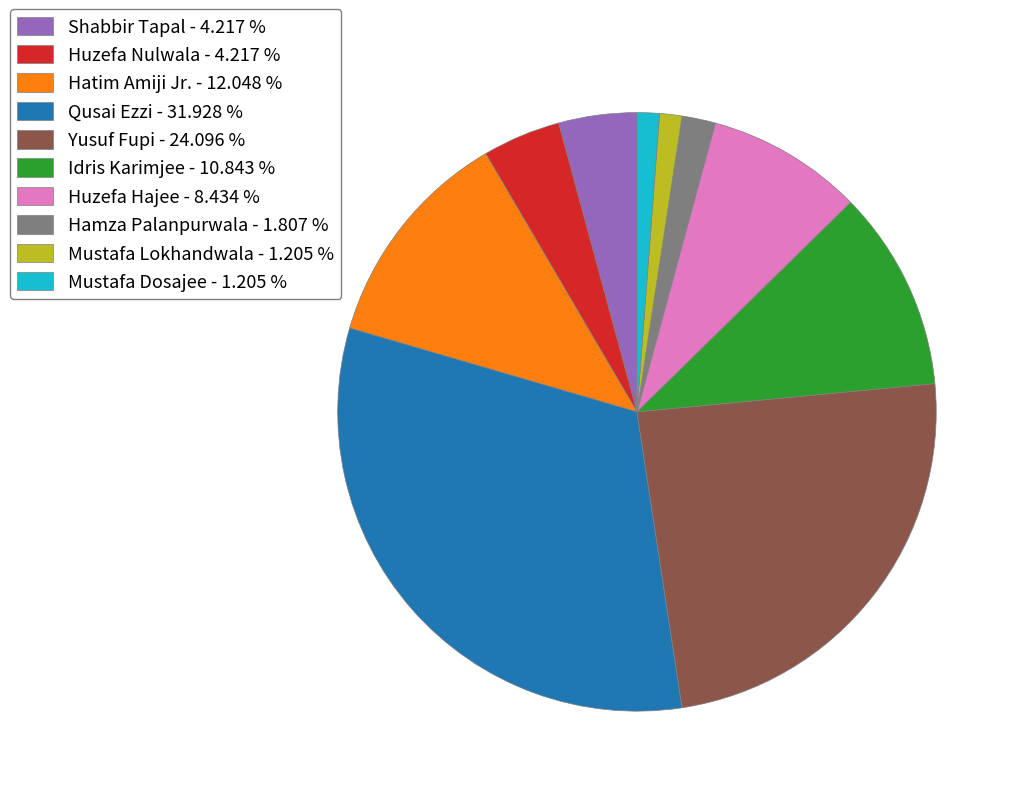

Is the sum of Mustafa Lokhandwala - 1.205 % and Idris Karimjee - 10.843 % greater than half?

No